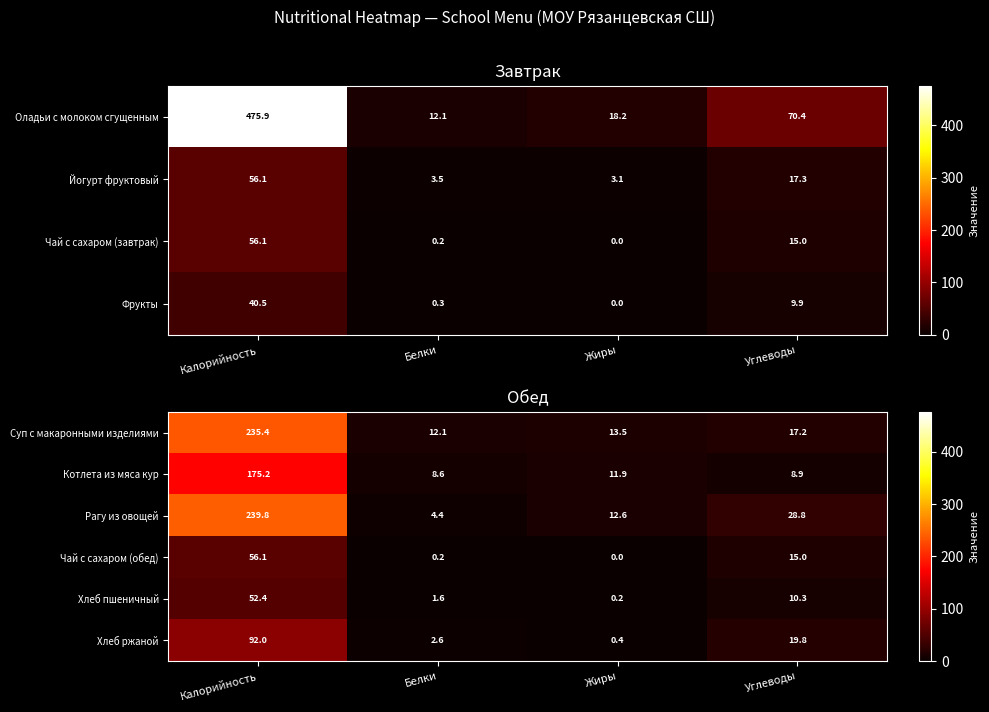

Is it true that Суп с макаронными изделиями equals 7.5 at Жиры?

False